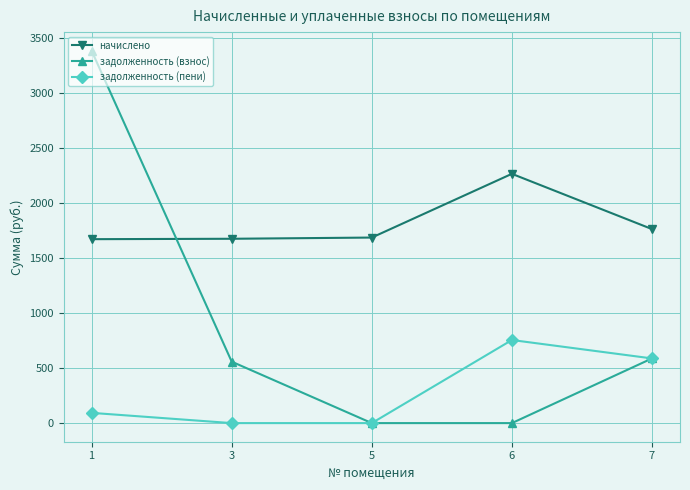

Count the number of categories in the chart.

5